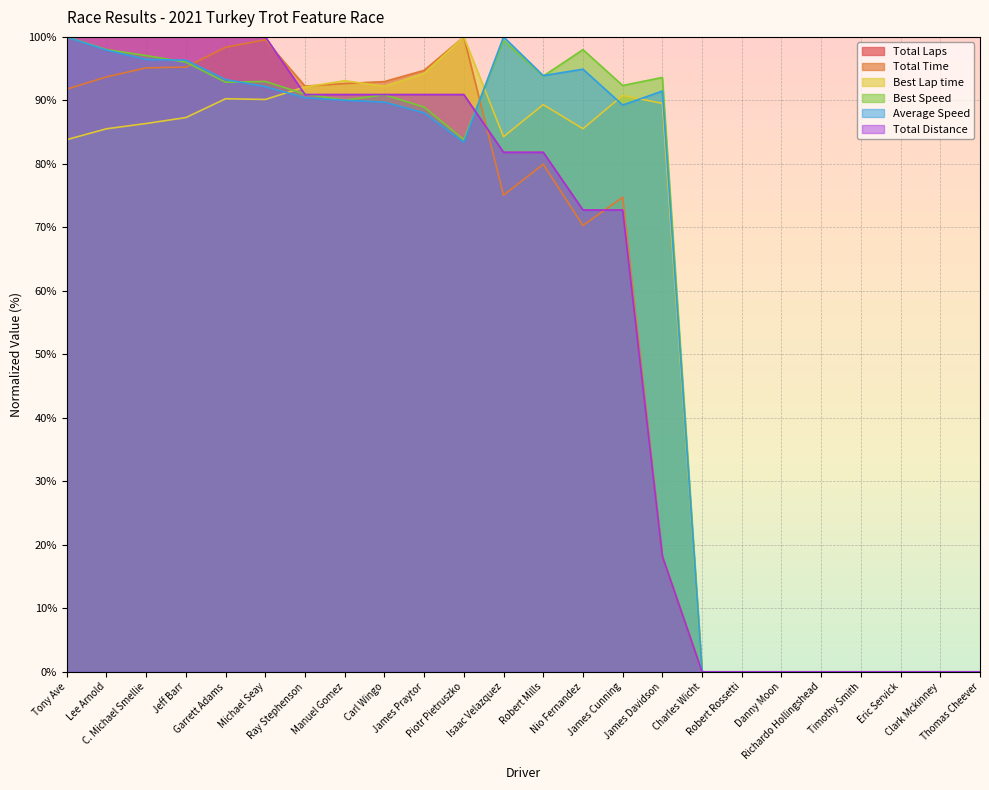

Where is the first local maximum for Best Lap time?

Garrett Adams